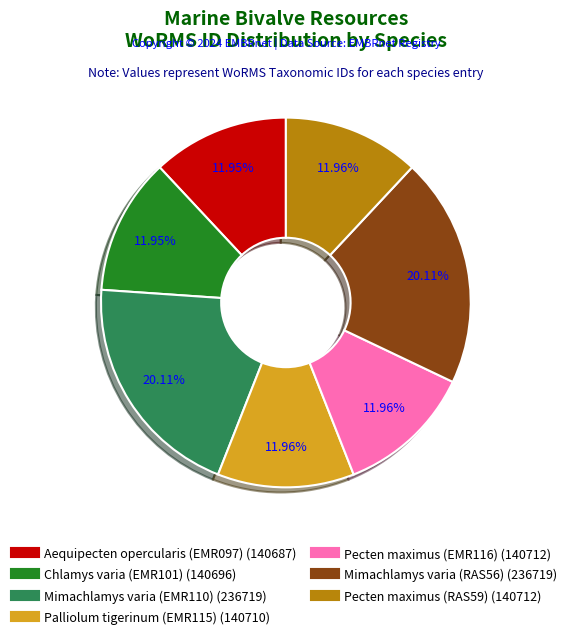

Is the sum of Pecten maximus (EMR116) and Palliolum tigerinum (EMR115) greater than half?

No